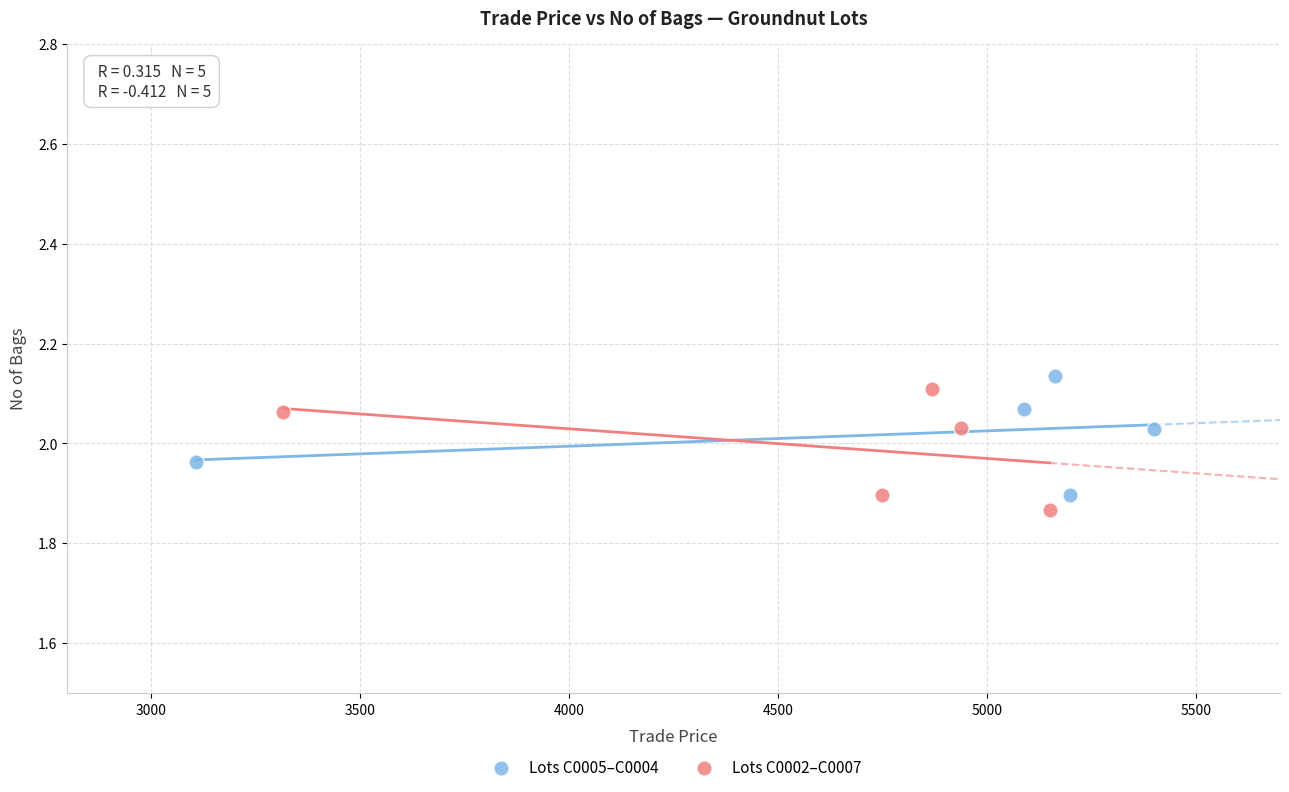

What are all the series names shown in the legend?

Lots C0005–C0004, Lots C0002–C0007